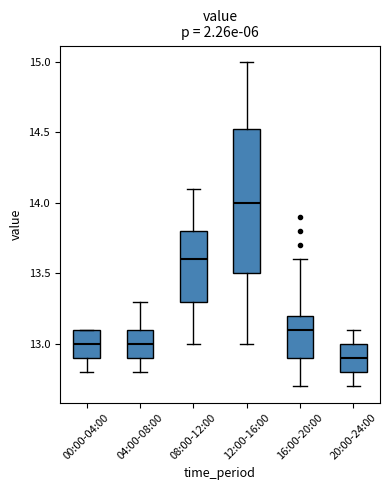

Reading left to right, read every box against the y-axis: the position of its median line, the range the box covers, and the ends of its whiskers. The values are not printed on the chart, so give them approximately, as read against the axis.

00:00-04:00: median 13.00, box 12.90 to 13.10, whiskers 12.80 to 13.10
04:00-08:00: median 13.00, box 12.90 to 13.10, whiskers 12.80 to 13.30
08:00-12:00: median 13.60, box 13.30 to 13.80, whiskers 13.00 to 14.10
12:00-16:00: median 14.00, box 13.50 to 14.55, whiskers 13.00 to 15.00
16:00-20:00: median 13.10, box 12.90 to 13.20, whiskers 12.70 to 13.60
20:00-24:00: median 12.90, box 12.80 to 13.00, whiskers 12.70 to 13.10